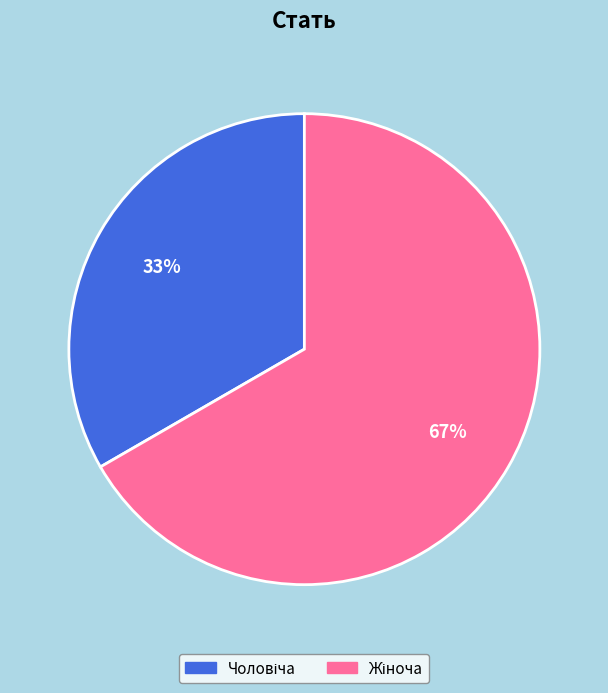

To the nearest percent, what is the average slice percentage?

50%